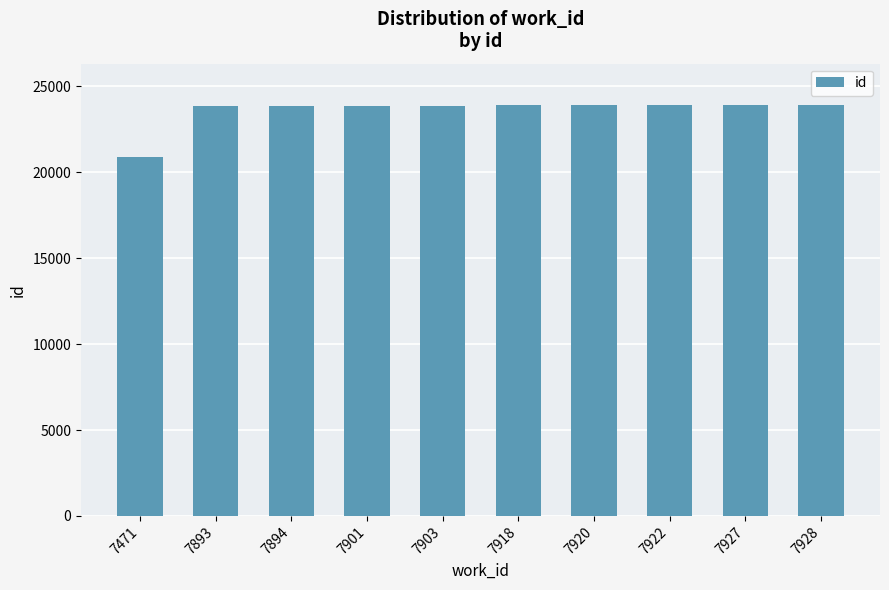

What is the sum of all values?

236021